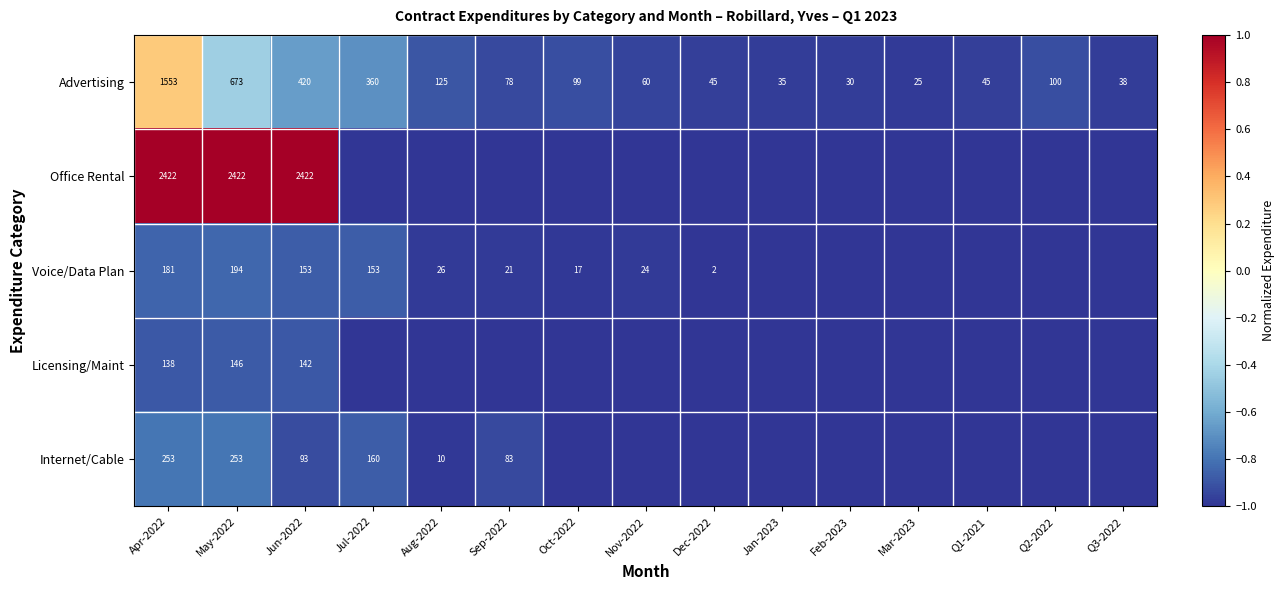

At which category is the sum across all series the highest?

Apr-2022